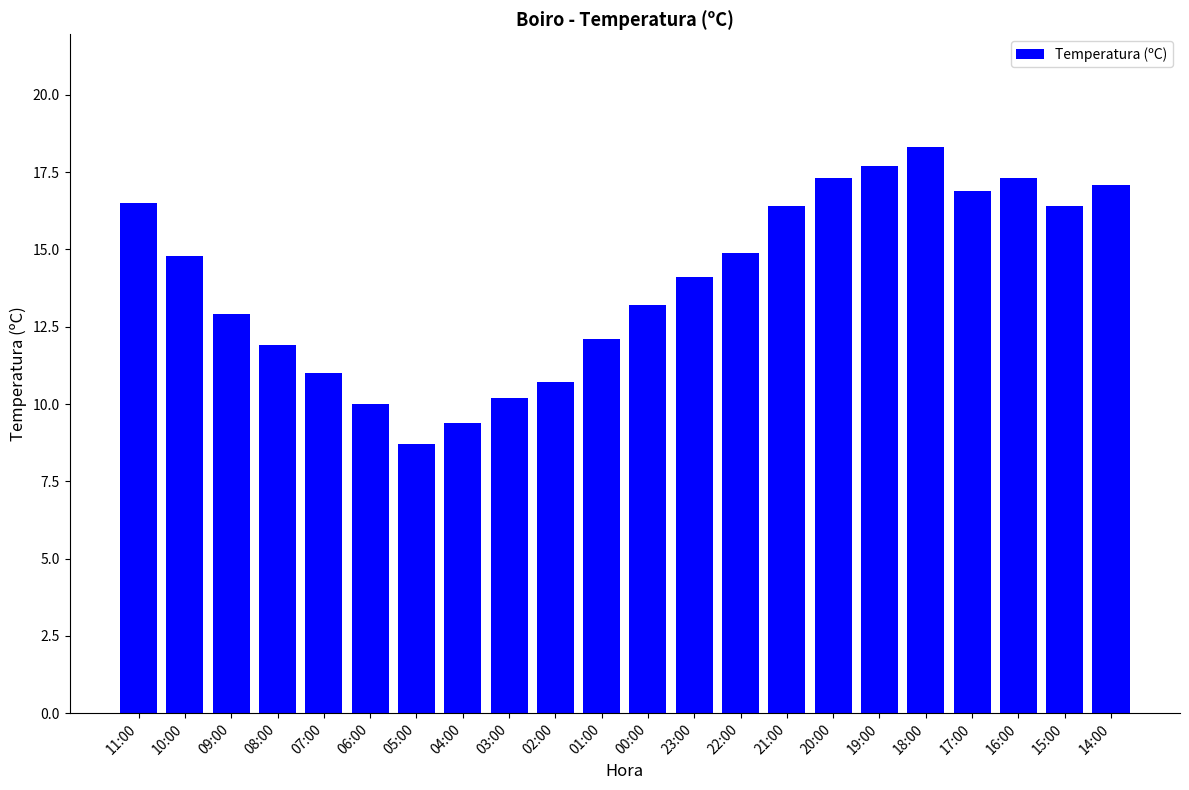

True or false: the data shows 11.0 at 07:00.

True